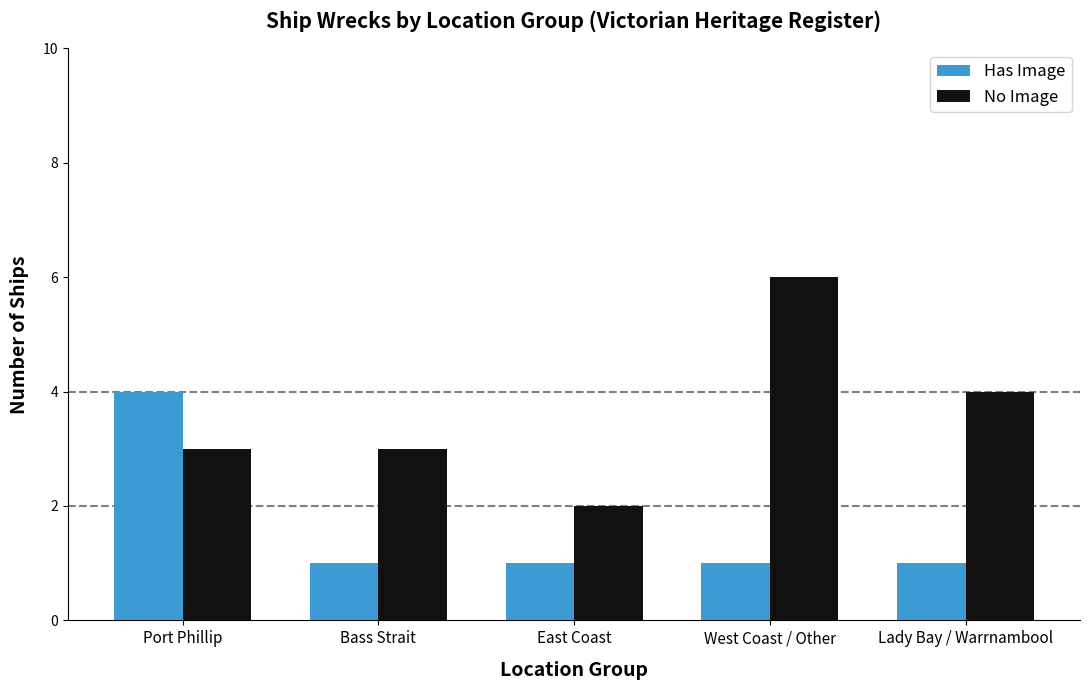

Reading left to right, what are all the values shown in this chart?

Has Image: 4	1	1	1	1
No Image: 3	3	2	6	4